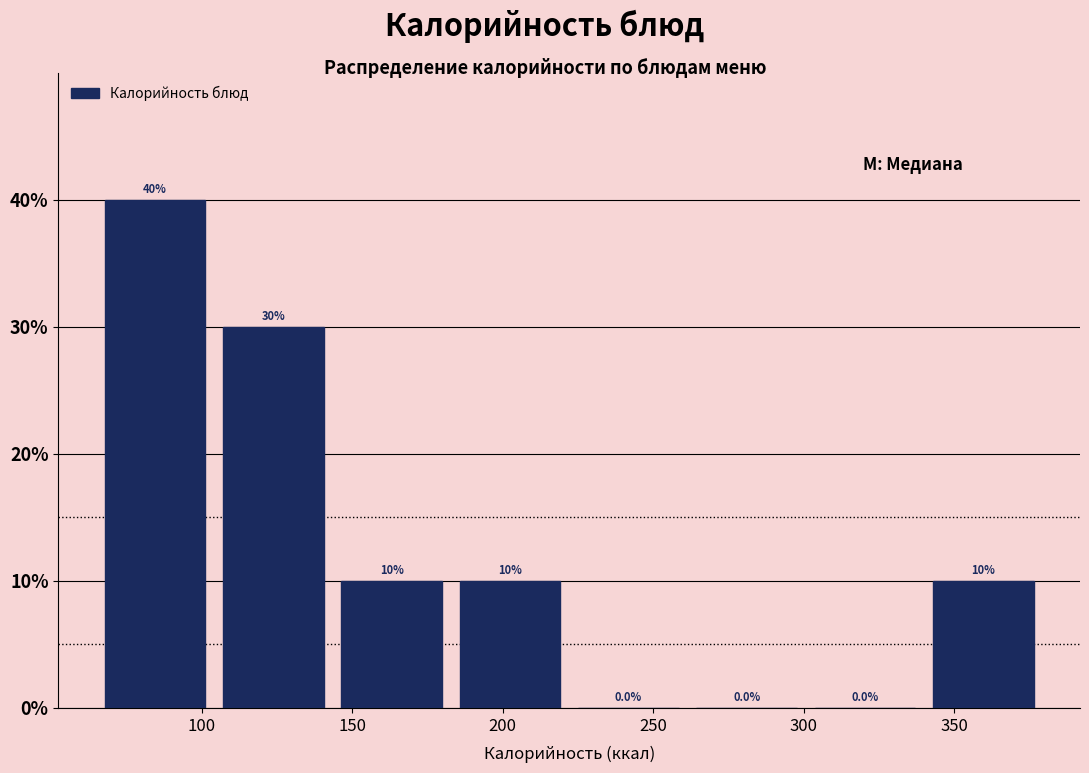

Reading left to right, list every bar in this chart as the range it spans on the x-axis followed by its height. The bar edges are not printed on the chart, so give them approximately, as read against the axis.

65 to 105: 40.0
105 to 145: 30.0
145 to 185: 10.0
185 to 220: 10.0
220 to 260: 0.0
260 to 300: 0.0
300 to 340: 0.0
340 to 380: 10.0